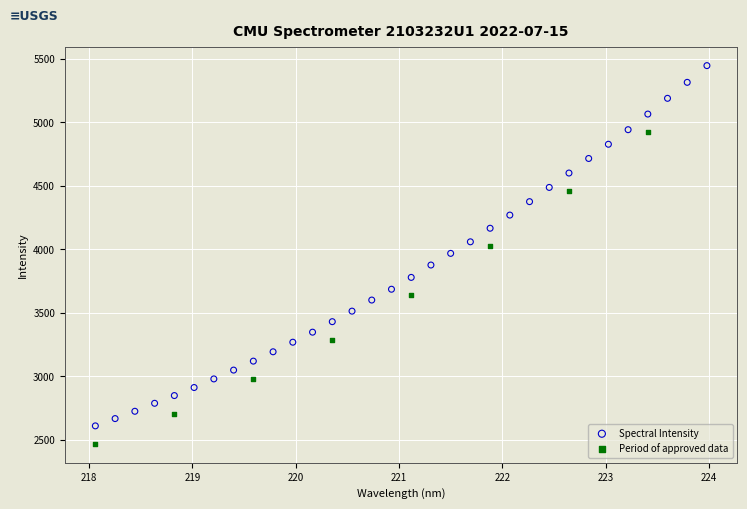

Which series contains the lowest Y value?

Period of approved data